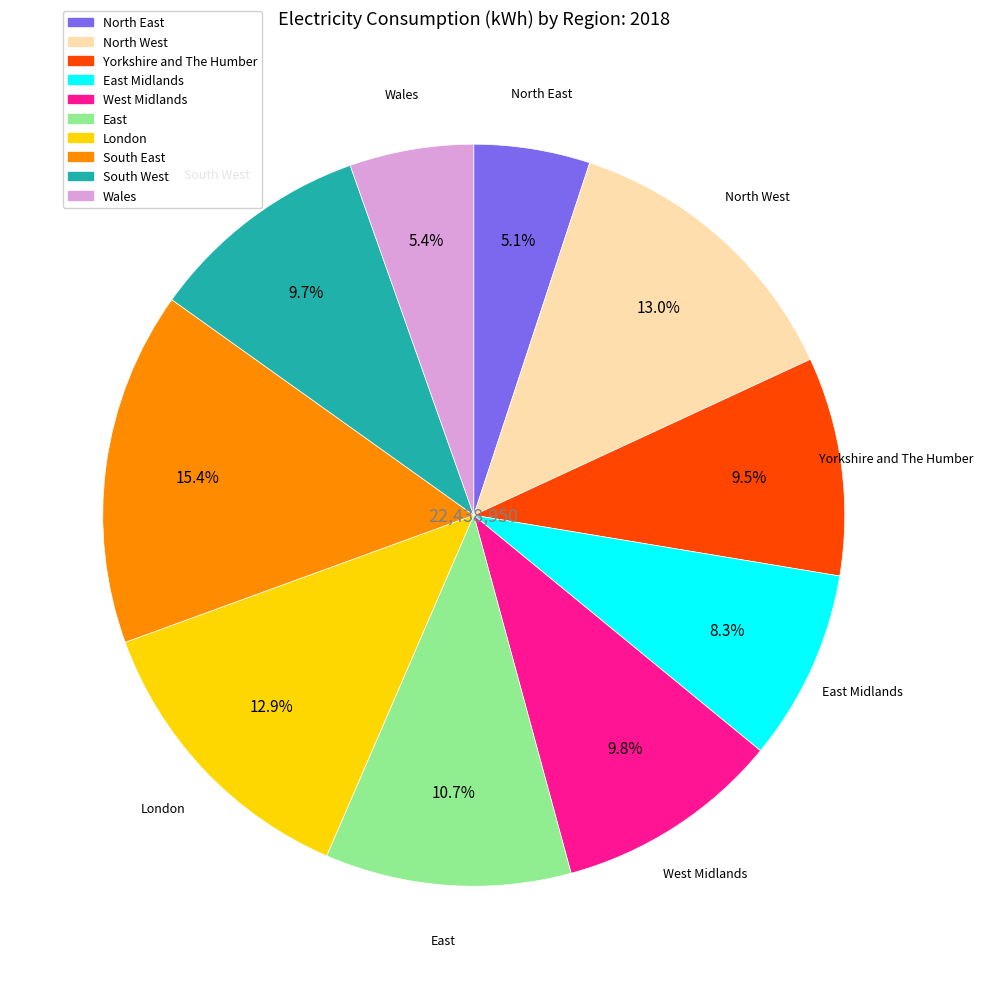

To the nearest percent, what is the difference between the largest and smallest slice percentages?

10%